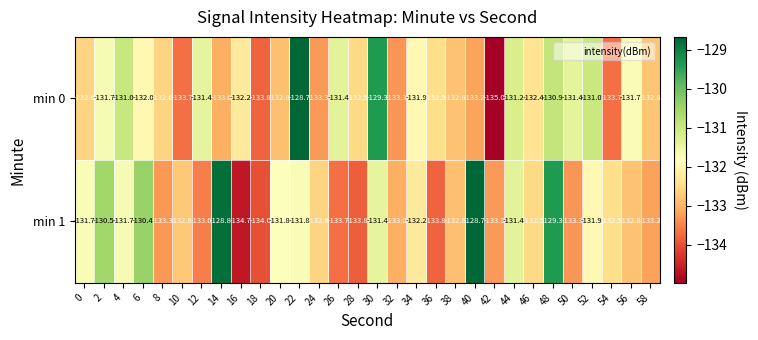

Is it true that min 1 equals -134.7 at 16?

True